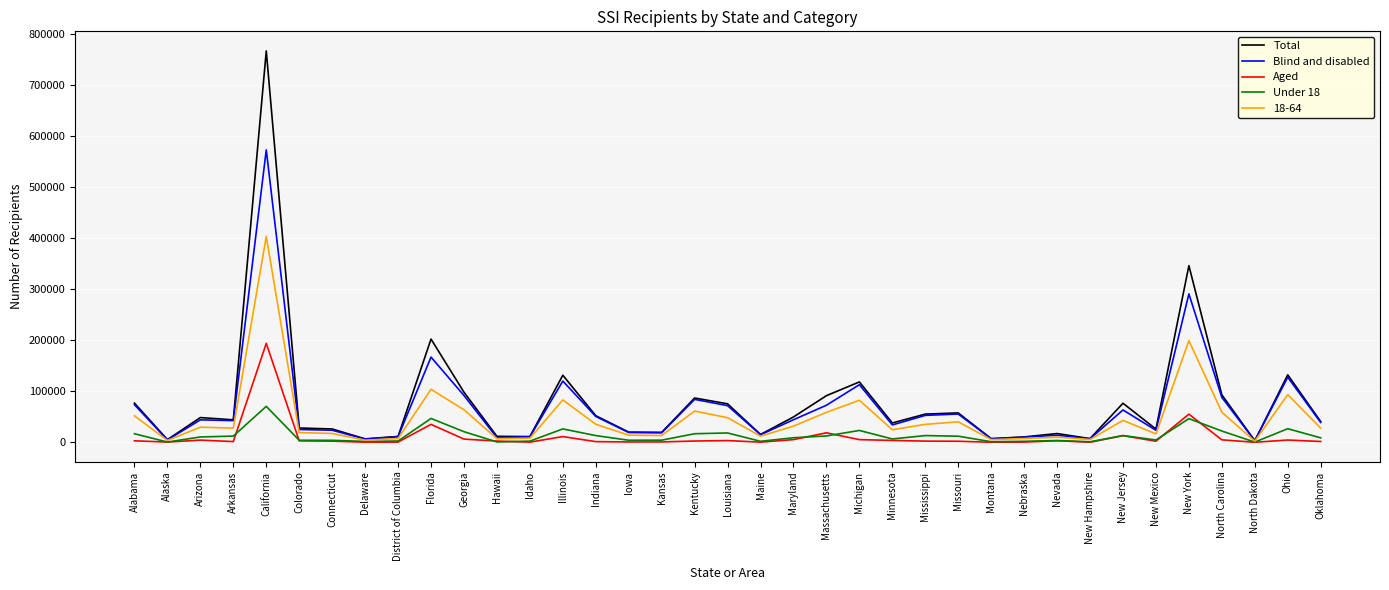

At which category is the sum across all series the highest?

California